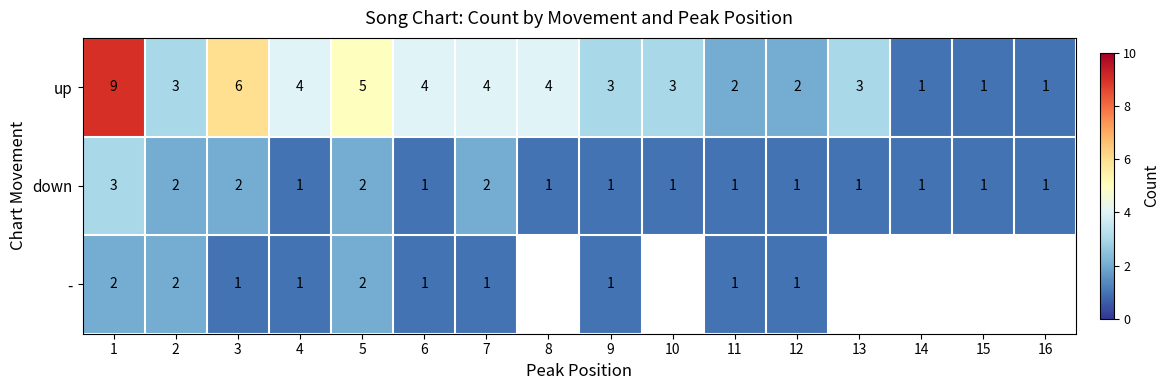

What is the maximum value for up?

9